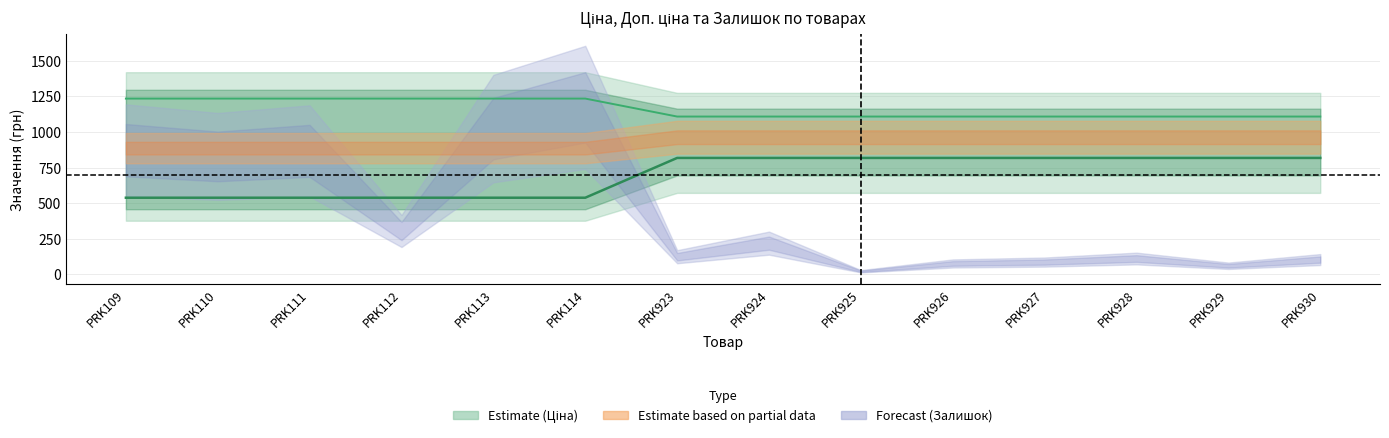

Which series has the largest total across all categories?

Доп. ціна (лінія)